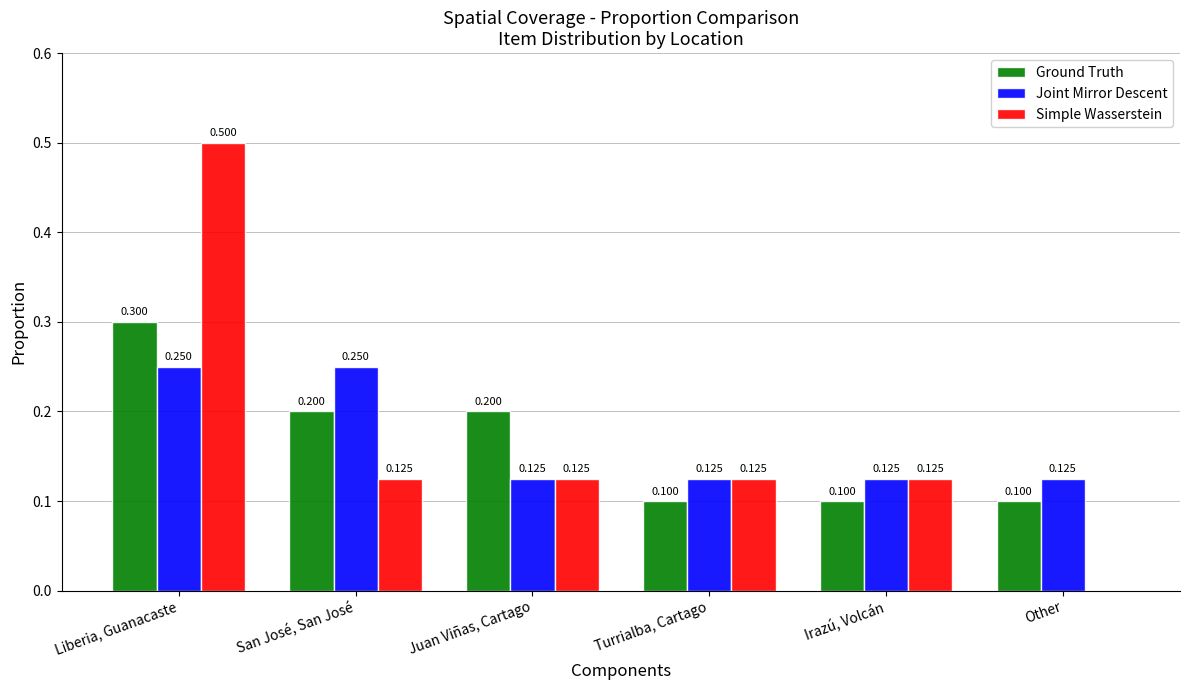

Which label corresponds to the largest value in the chart?

Liberia, Guanacaste